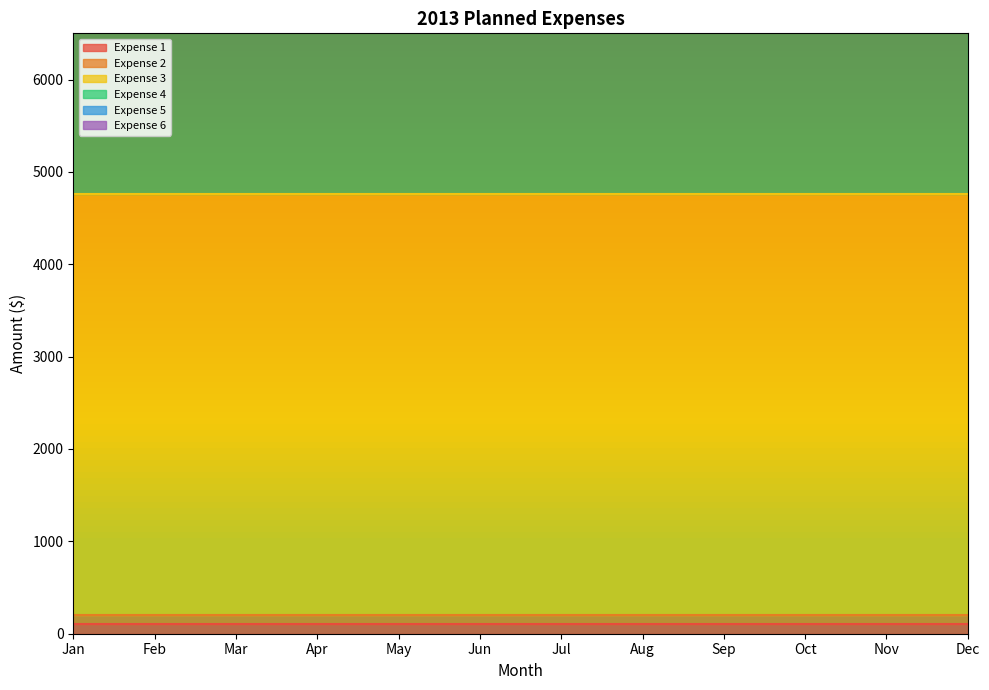

What is the smallest value displayed?

101